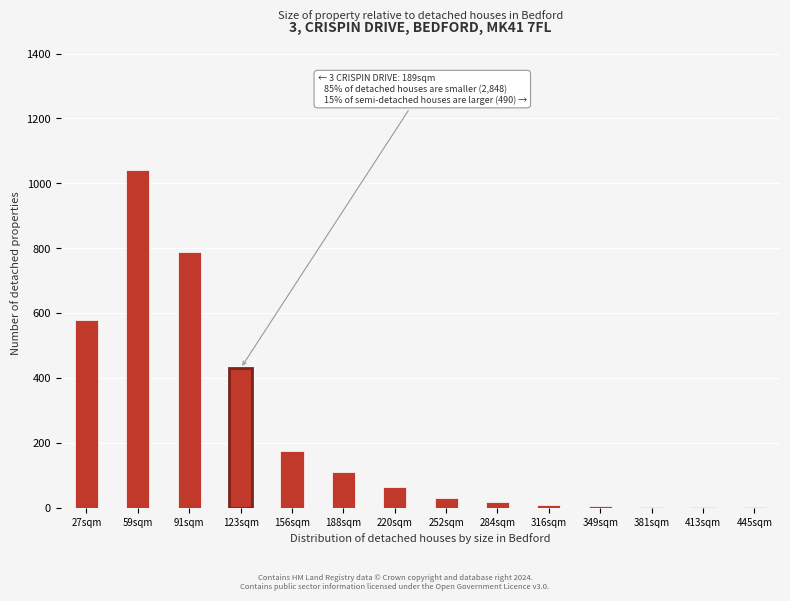

What is the sum of all values?

3261